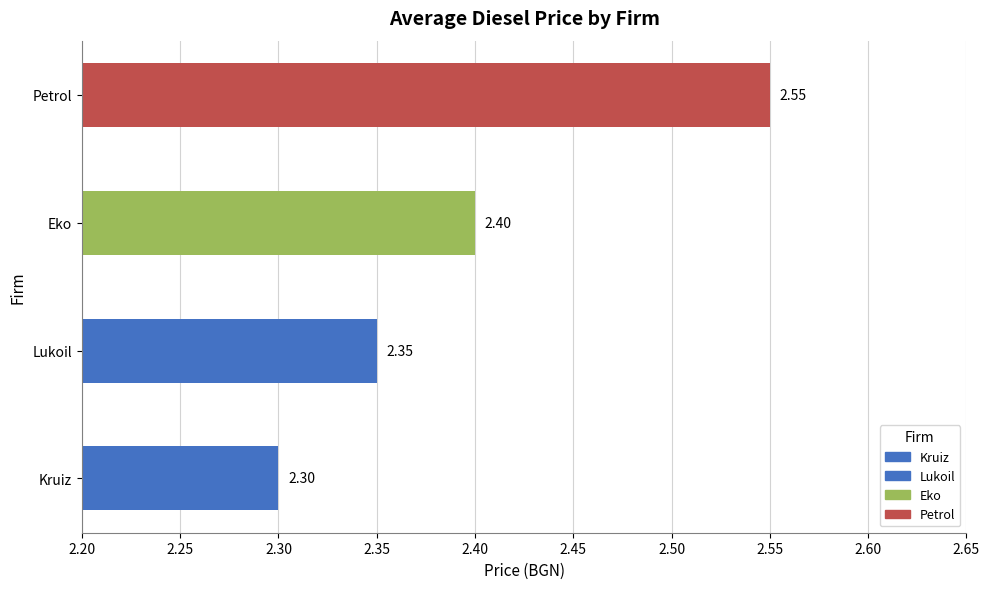

Count the values in the range 2 to 3.

4